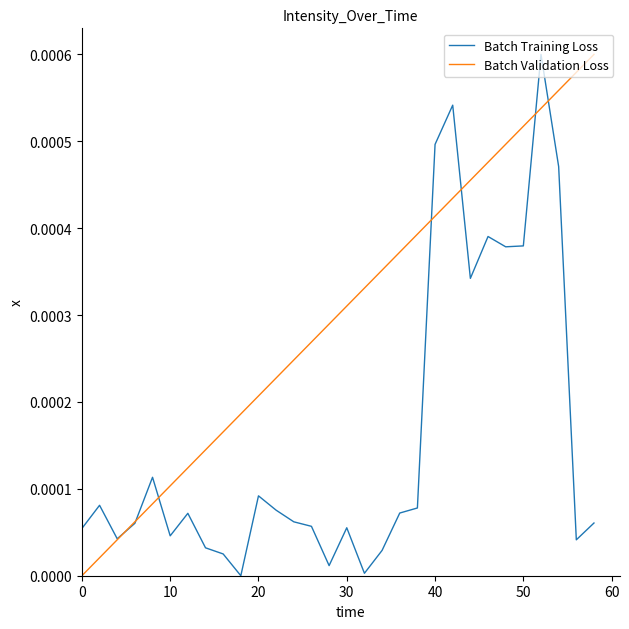

Which series has the largest total across all categories?

Batch Validation Loss